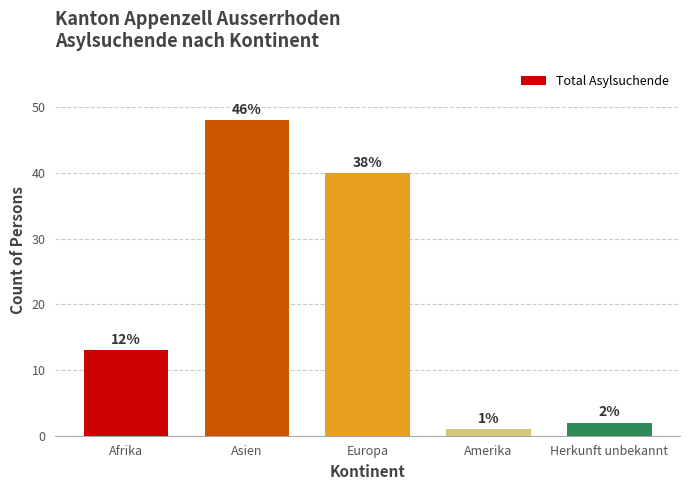

How many bars are there in total?

5